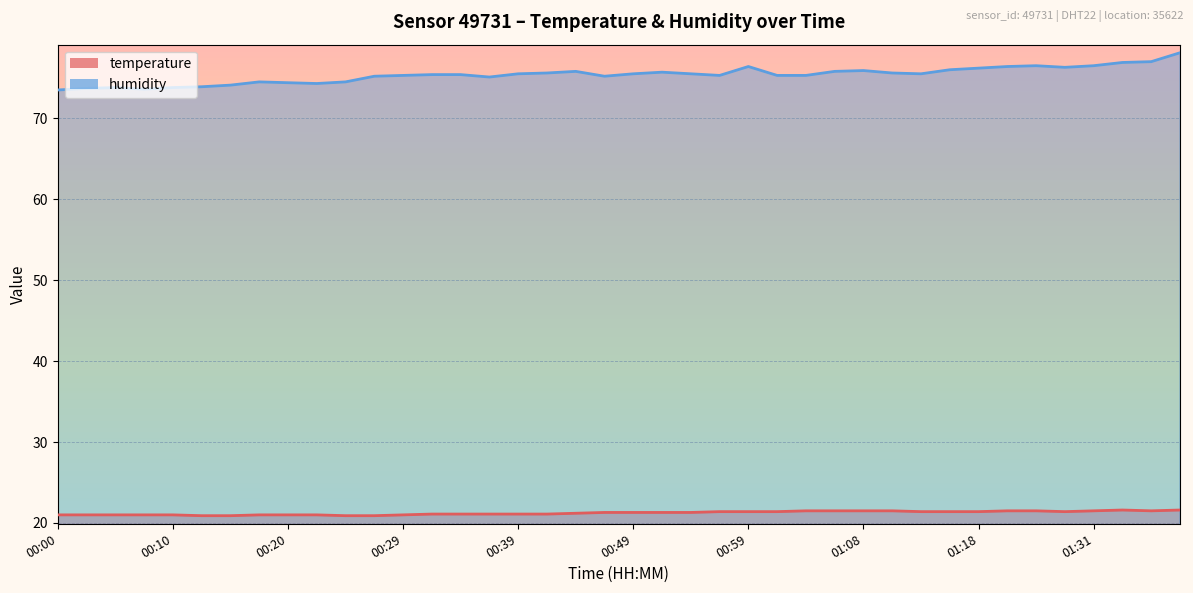

What is the sum of the temperature values at 00:15 and 01:08?

42.4